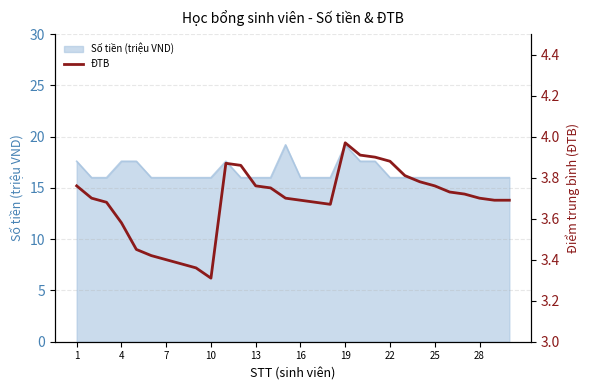

True or false: there are more than 0 points higher than both neighbors.

True